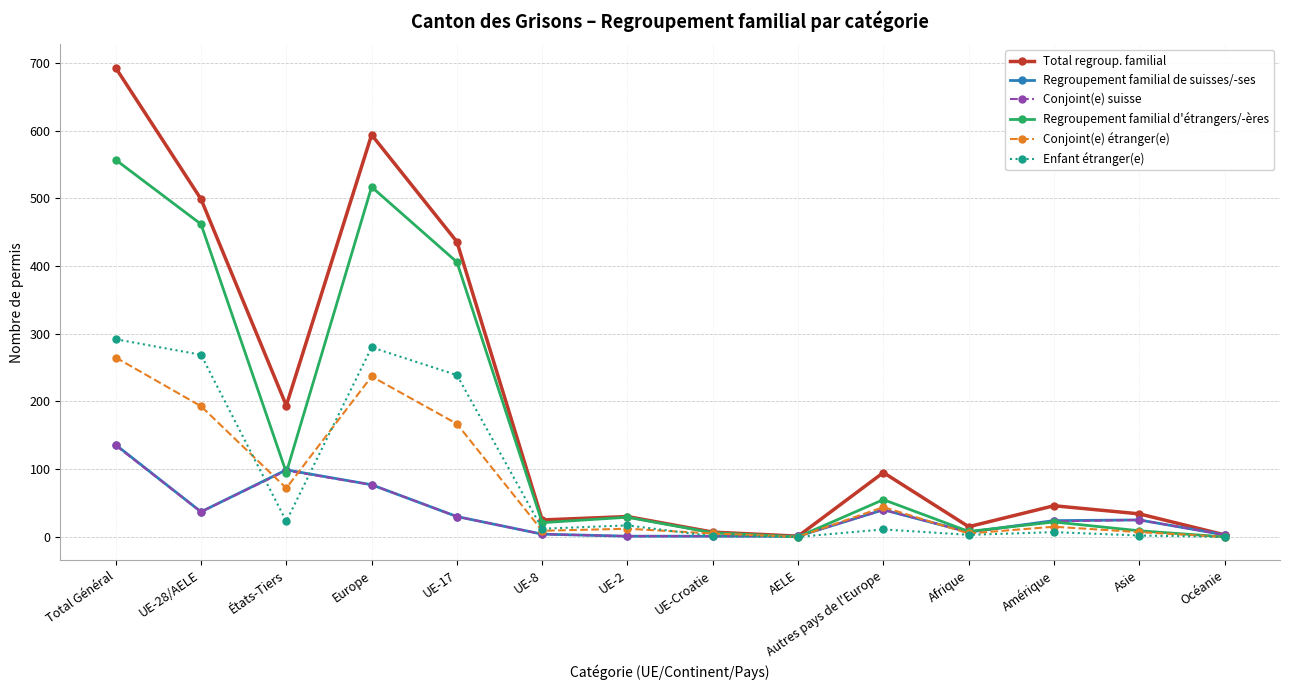

What is the difference between the maximum and minimum values in the Regroupement familial de suisses/-ses series?

135